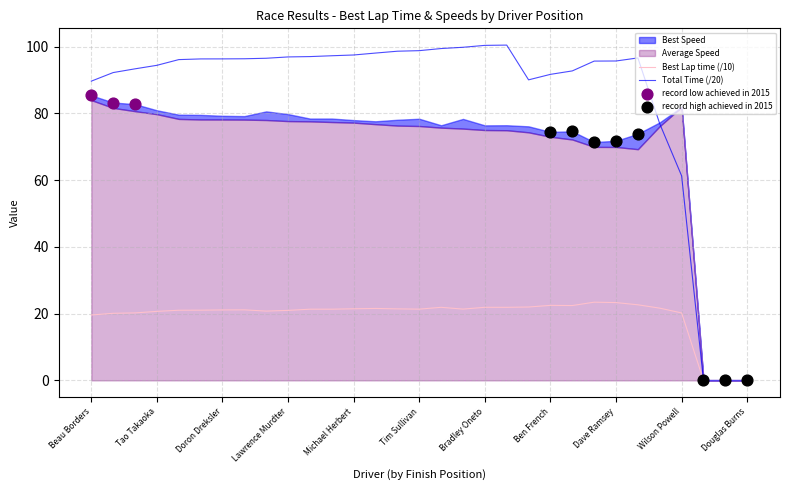

True or false: Best Lap time (/10) has a value of 8.0 at Tim Sullivan.

False